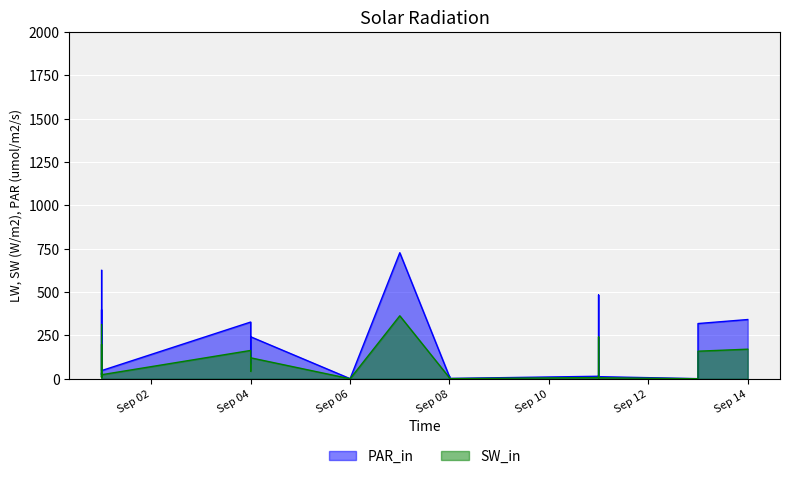

How many lines are shown in the chart?

2